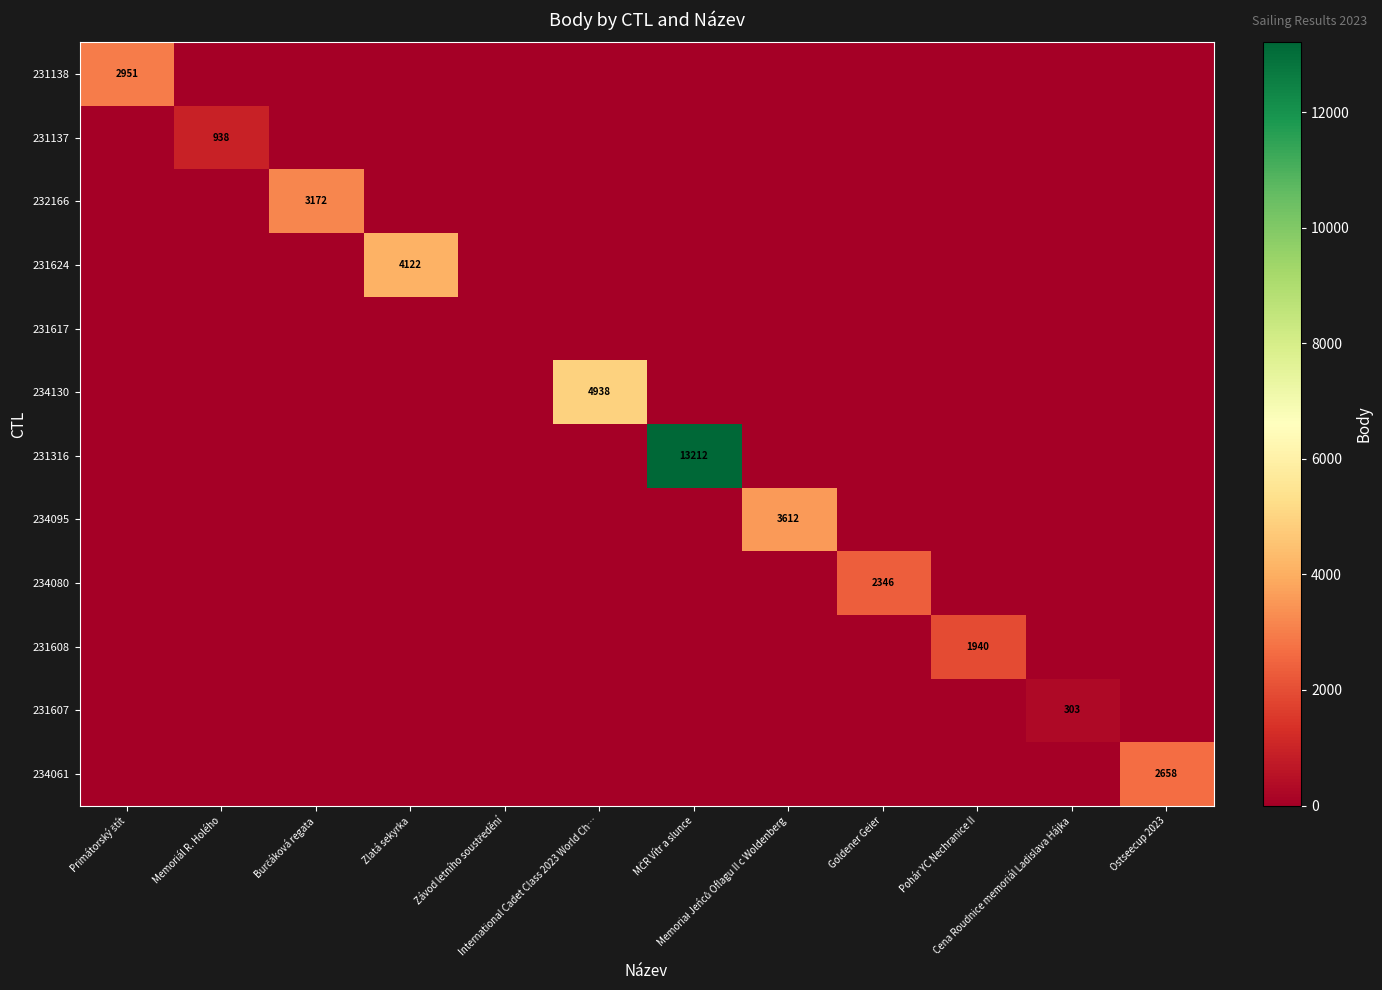

The value of 234095 at Primátorský štít is -1371. True or false?

False